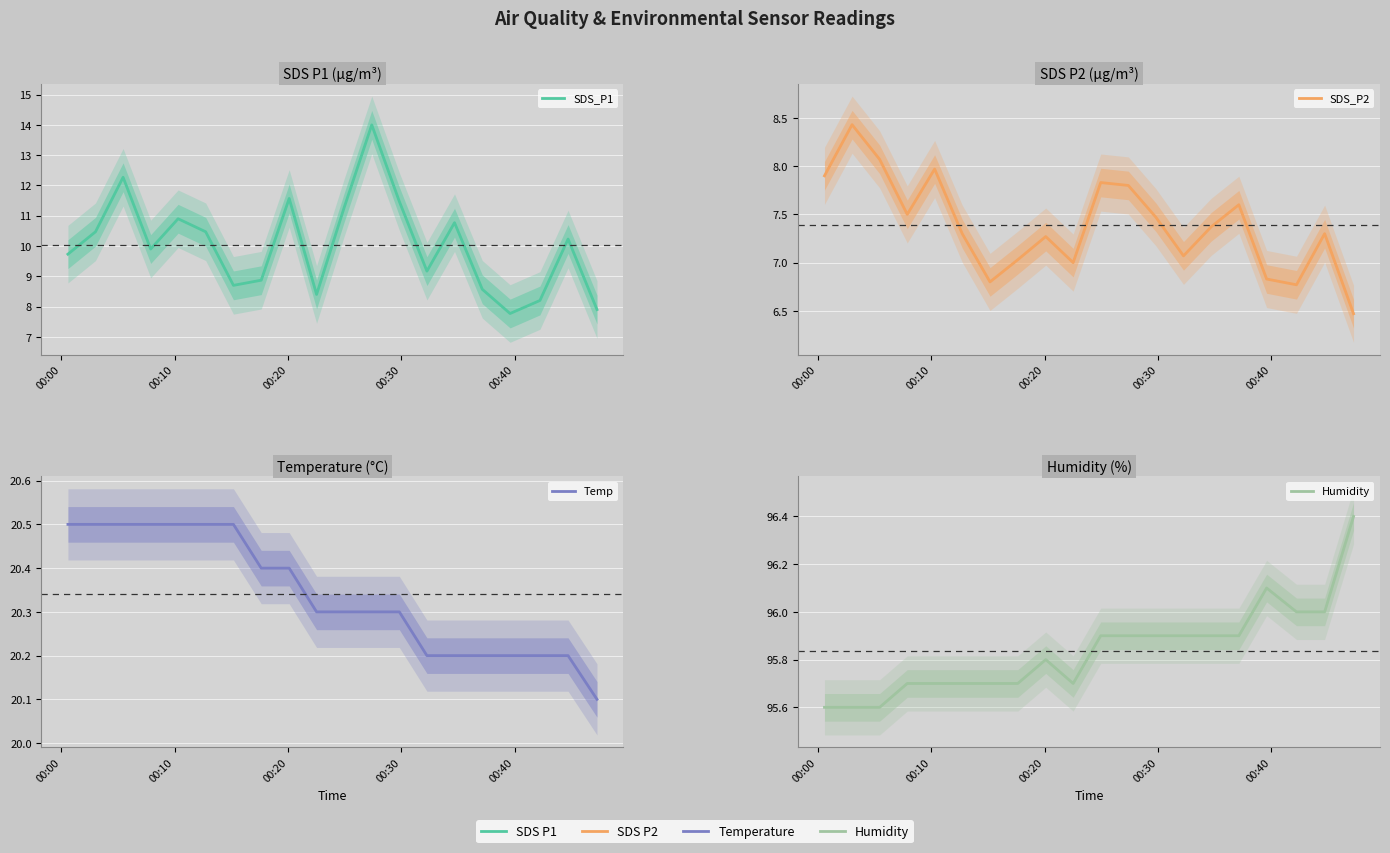

True or false: SDS_P1 and Humidity intersect in this chart.

False